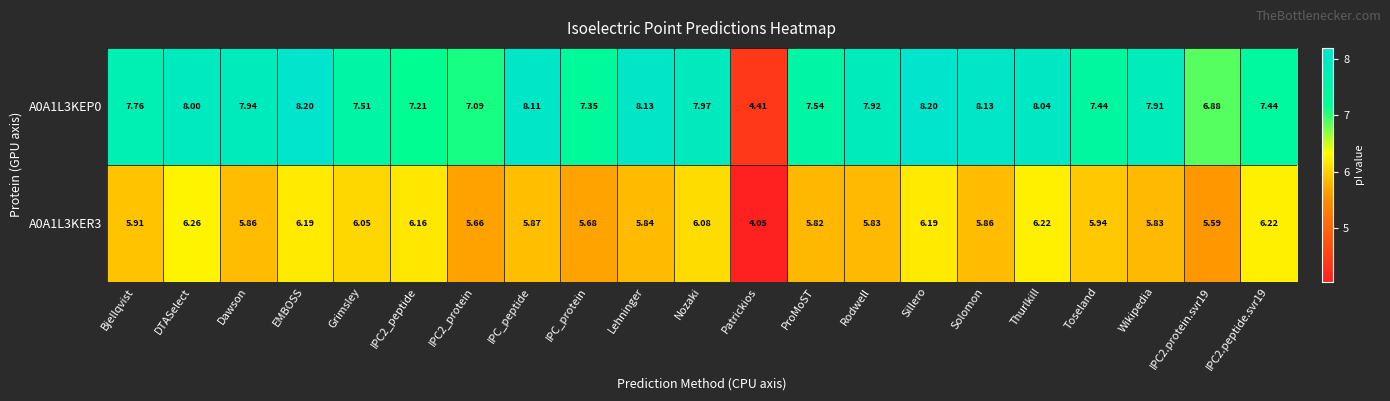

Which category has the lowest value across all series?

Patrickios